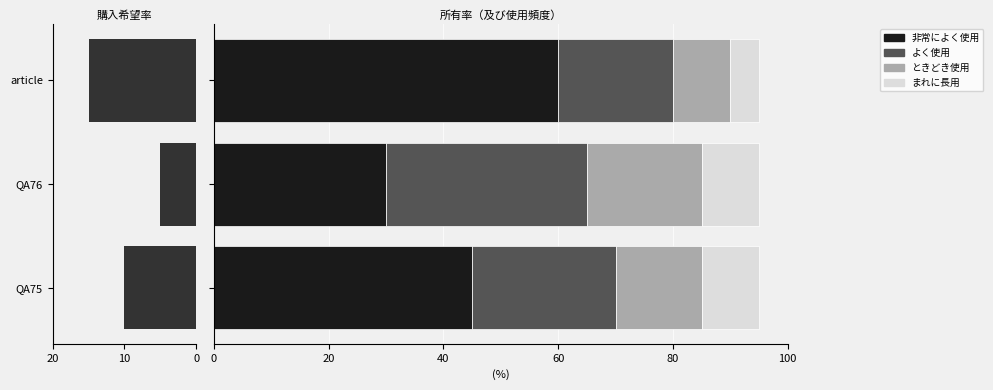

What is the maximum value shown in the chart?

60